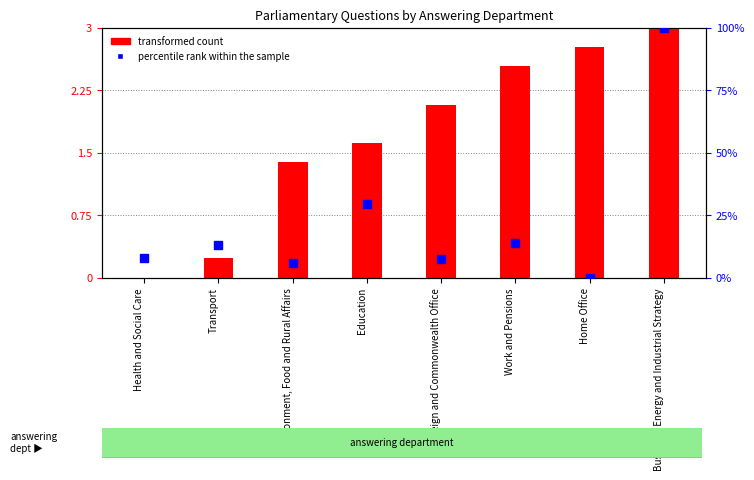

Which series has the widest spread of Y values?

transformed count